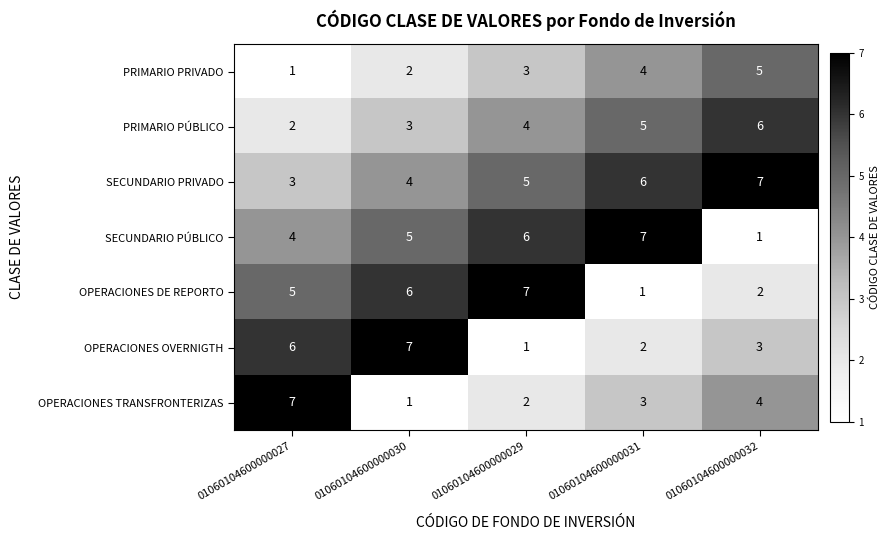

Which series changed the most between 01060104600000027 and 01060104600000030?

OPERACIONES TRANSFRONTERIZAS